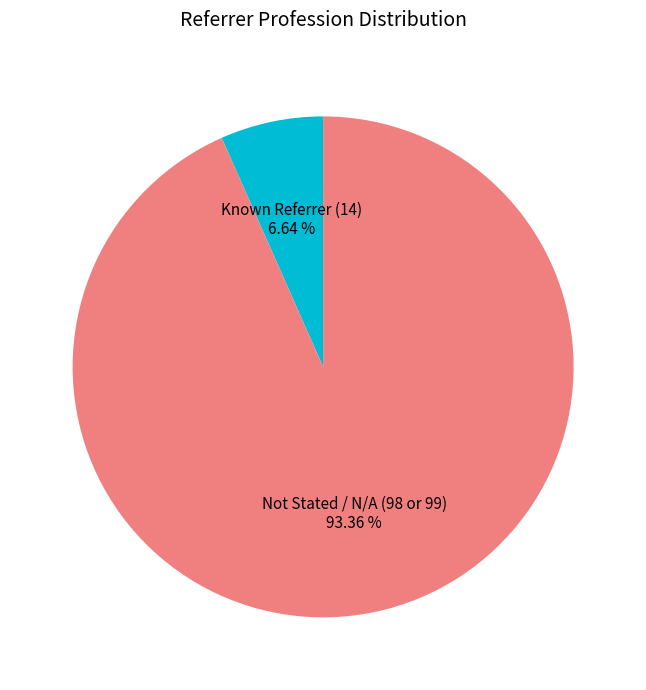

Is there a majority slice in this chart?

Yes